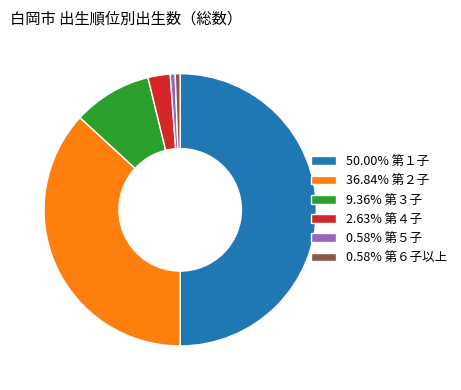

Does 0.58% 第６子以上 account for over 50% of the chart?

No